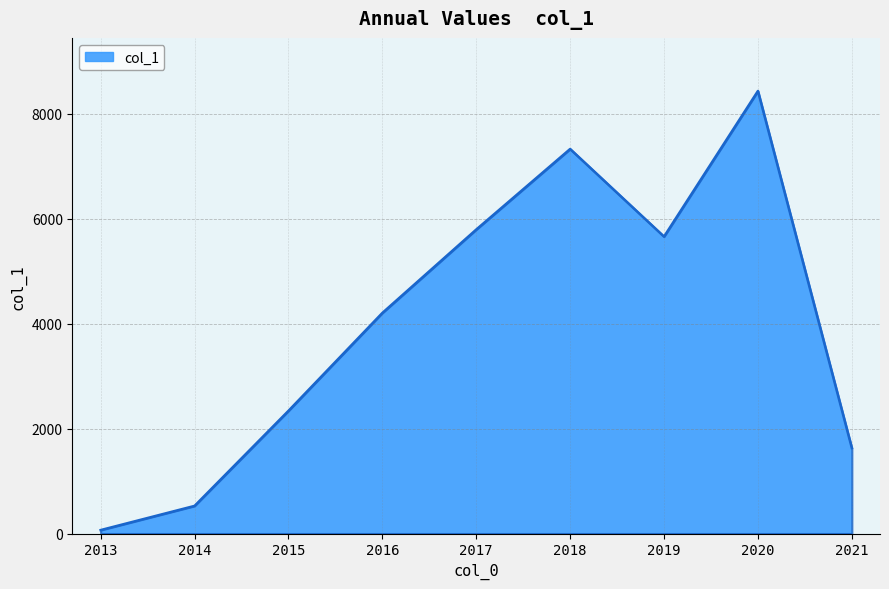

The chart shows a value of 5058.9 at 2020. True or false?

False